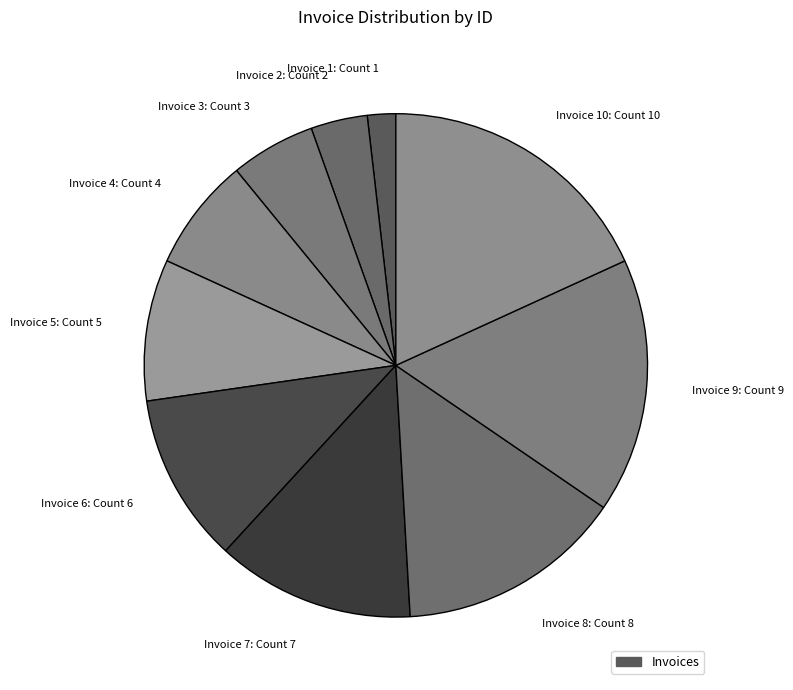

Does Invoice 6: Count 6 represent more than half of the total?

No